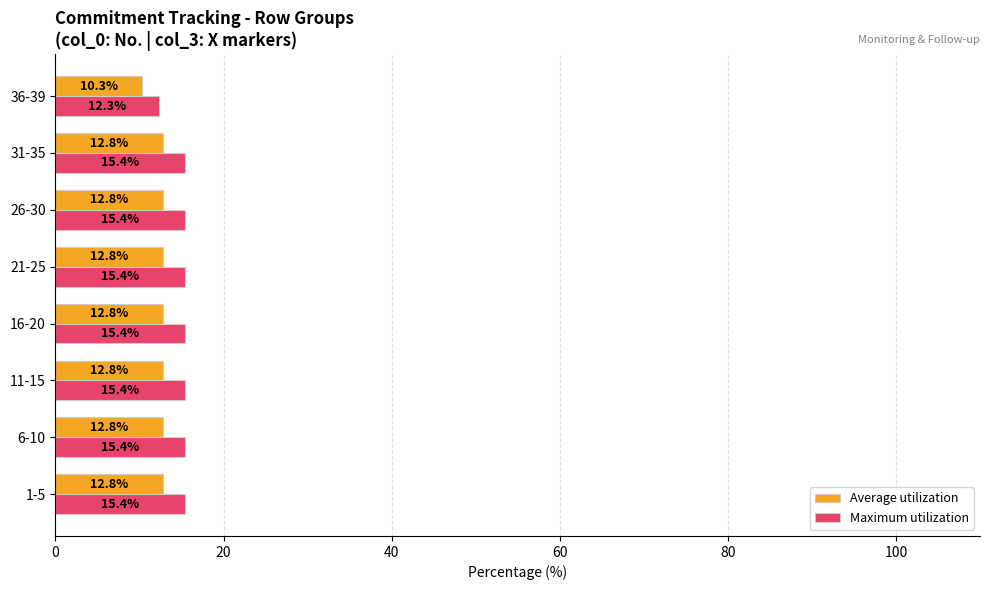

What is the average value of the Average utilization series?

12.5